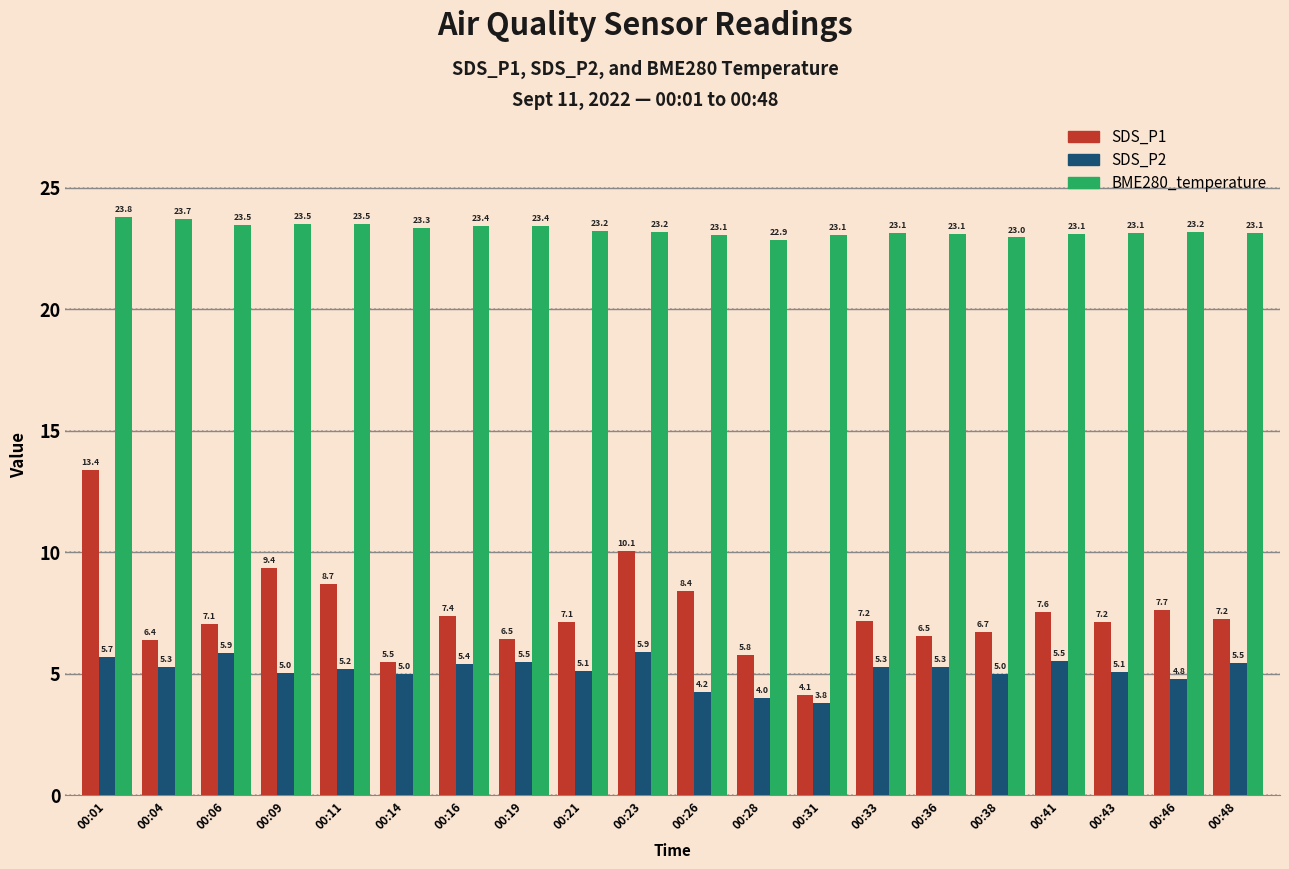

How many distinct data groups are displayed?

3